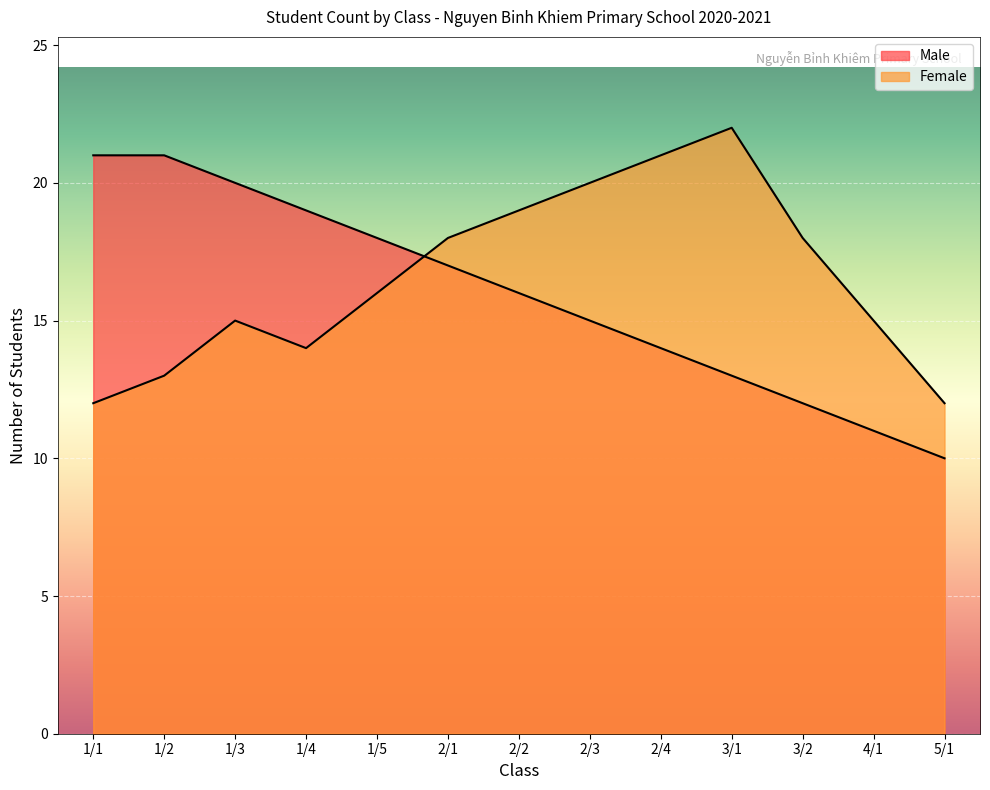

Rank the series by their average value, from highest to lowest.

Female, Male